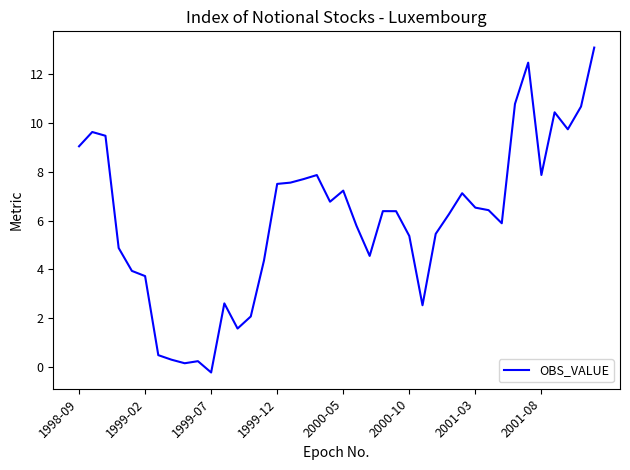

True or false: the data shows 7.2 at 2000-05.

True